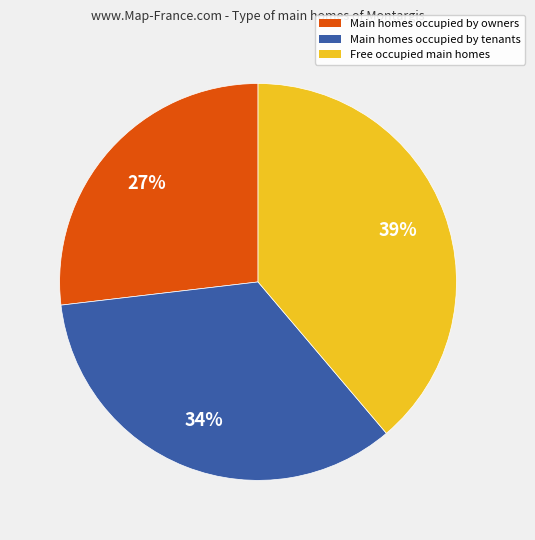

Is there any slice that represents more than half of the pie?

No